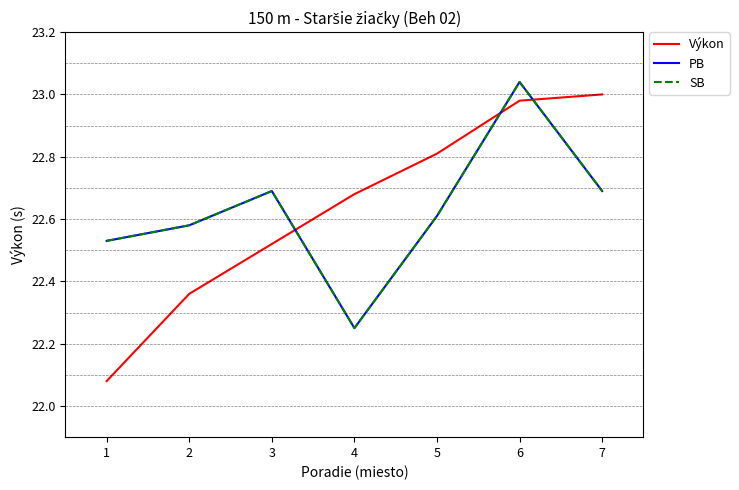

Does the chart have visible grid lines?

No